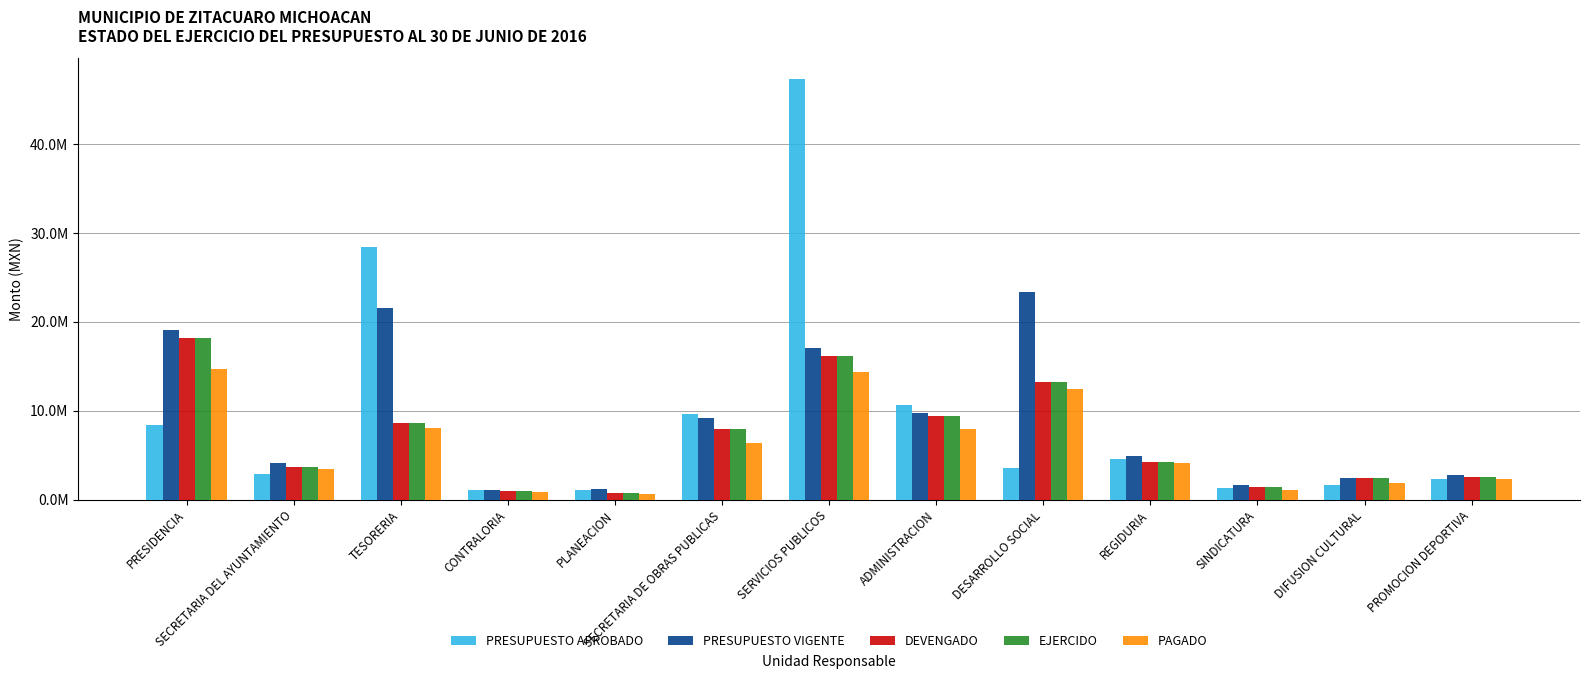

What are all the series names shown in the legend?

PRESUPUESTO APROBADO, PRESUPUESTO VIGENTE, DEVENGADO, EJERCIDO, PAGADO